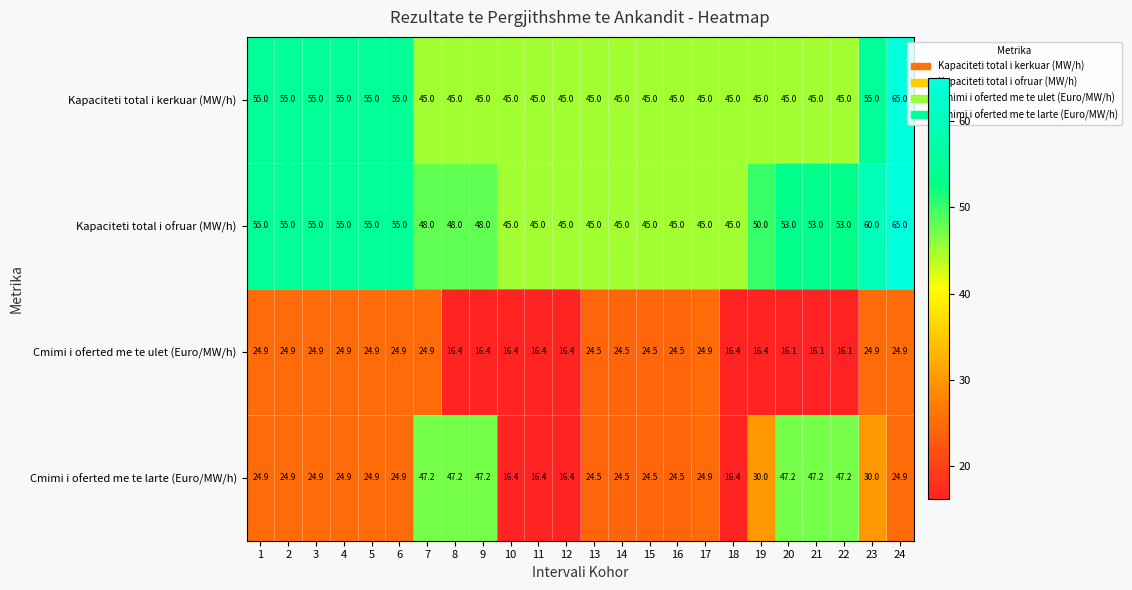

Rank the series at 21 from highest to lowest value.

Kapaciteti total i ofruar (MW/h), Cmimi i oferted me te larte (Euro/MW/h), Kapaciteti total i kerkuar (MW/h), Cmimi i oferted me te ulet (Euro/MW/h)